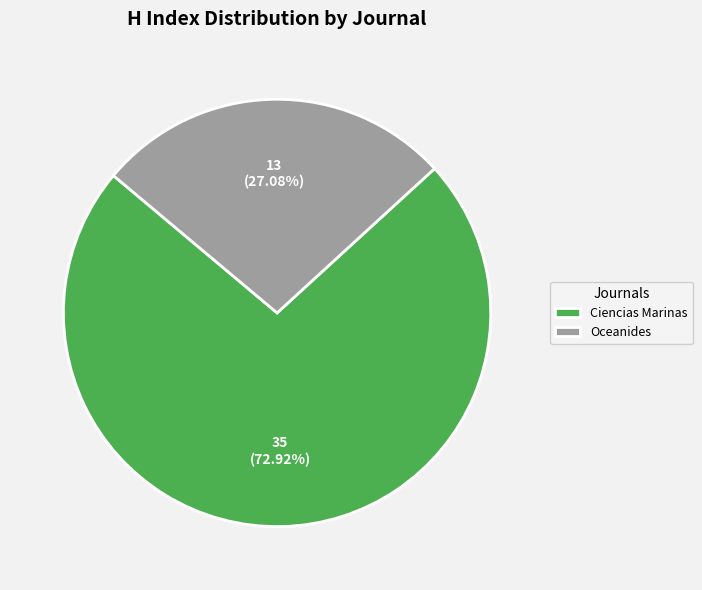

To the nearest percent, what percentage of the pie is Oceanides?

27%